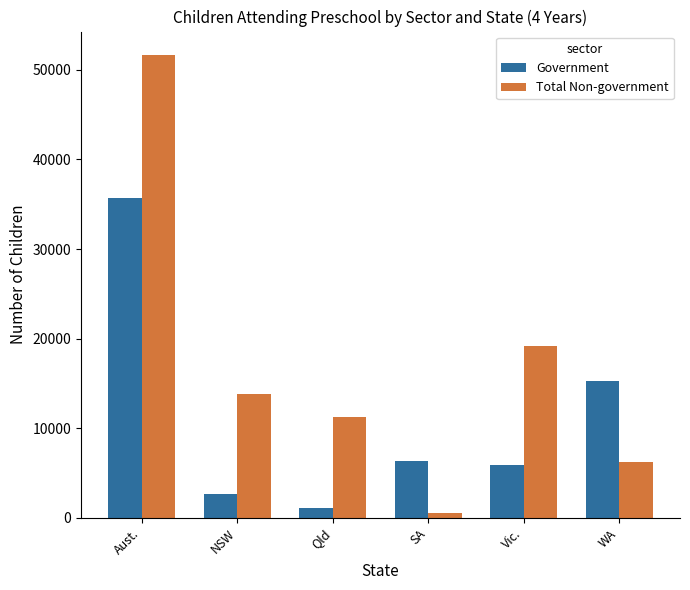

What is the difference between the maximum and minimum values in the Government series?

34507